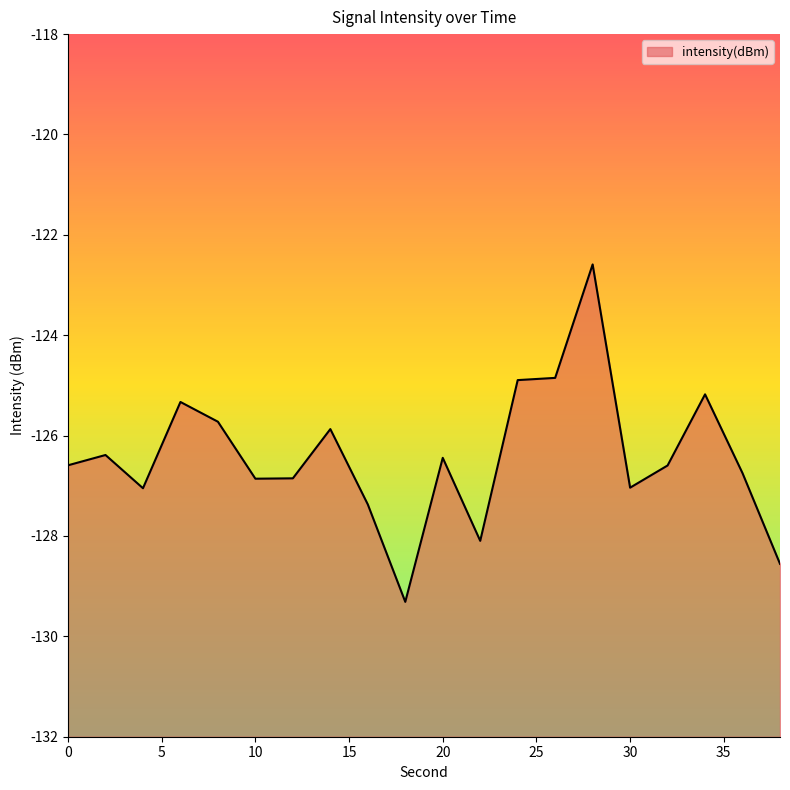

Where is the first local maximum?

2